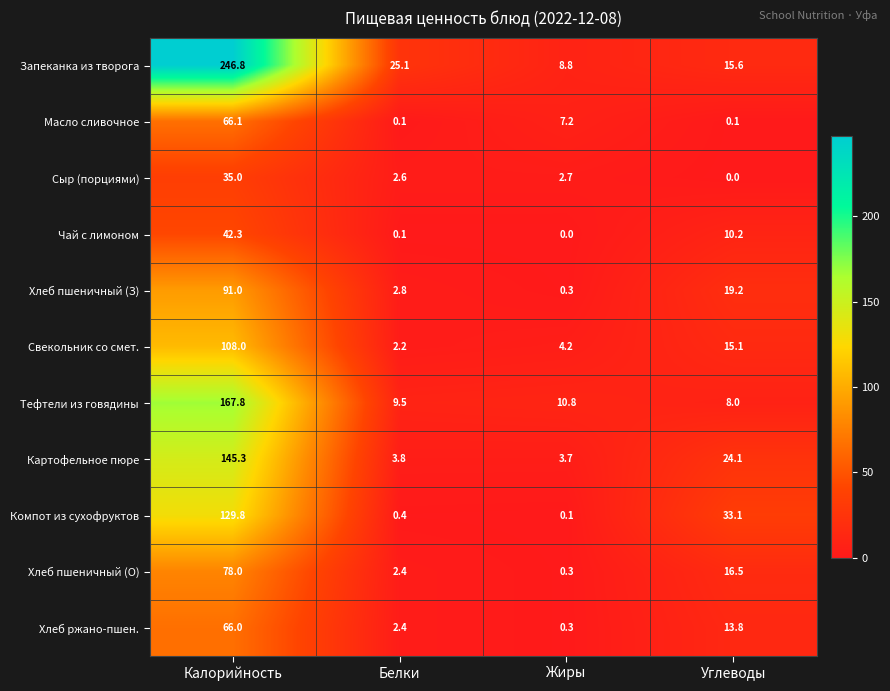

What is the sum of the Хлеб пшеничный (З) values at Белки and Жиры?

3.1